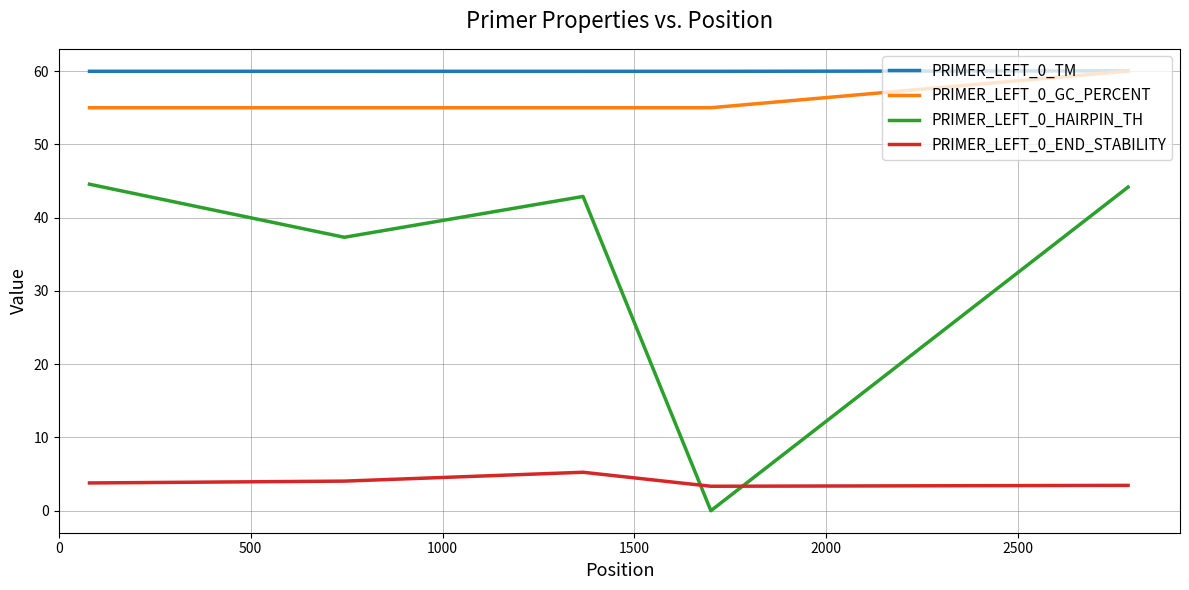

True or false: PRIMER_LEFT_0_END_STABILITY and PRIMER_LEFT_0_TM intersect in this chart.

False